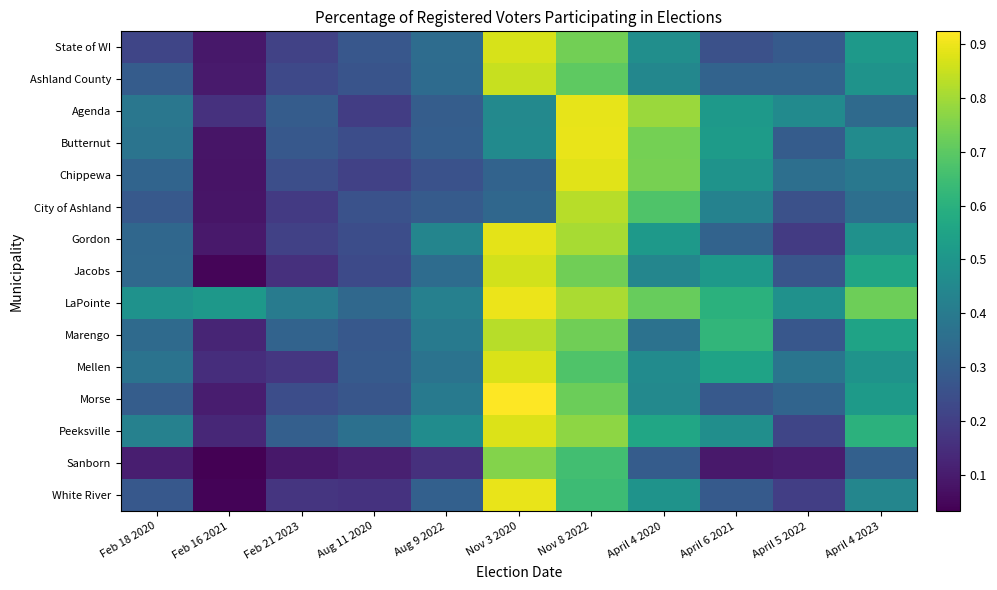

At which category is the sum across all series the highest?

Nov 8 2022